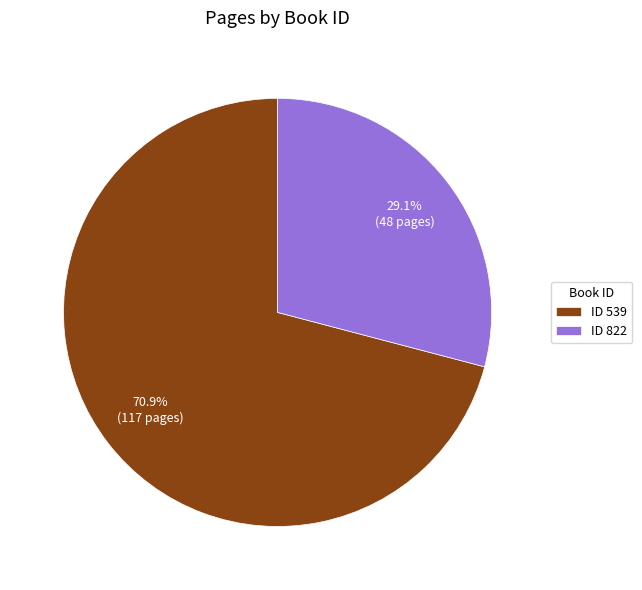

What is the smallest slice in the pie chart?

ID 822